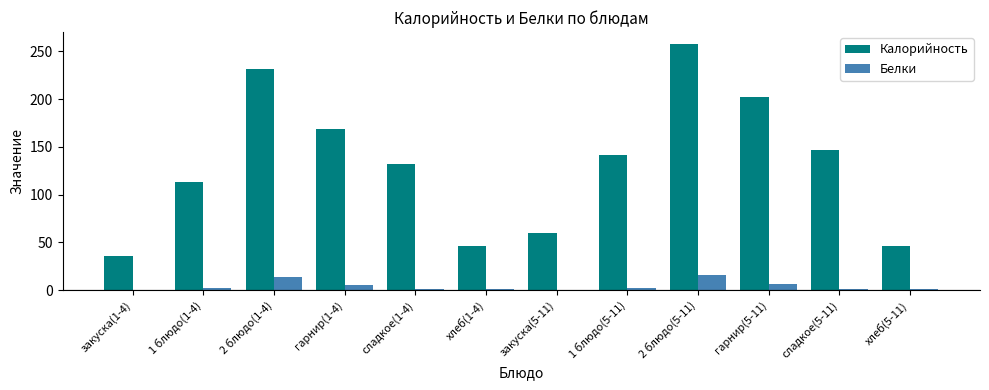

The Калорийность series shows 141.1 at 2 блюдо(5-11). True or false?

False